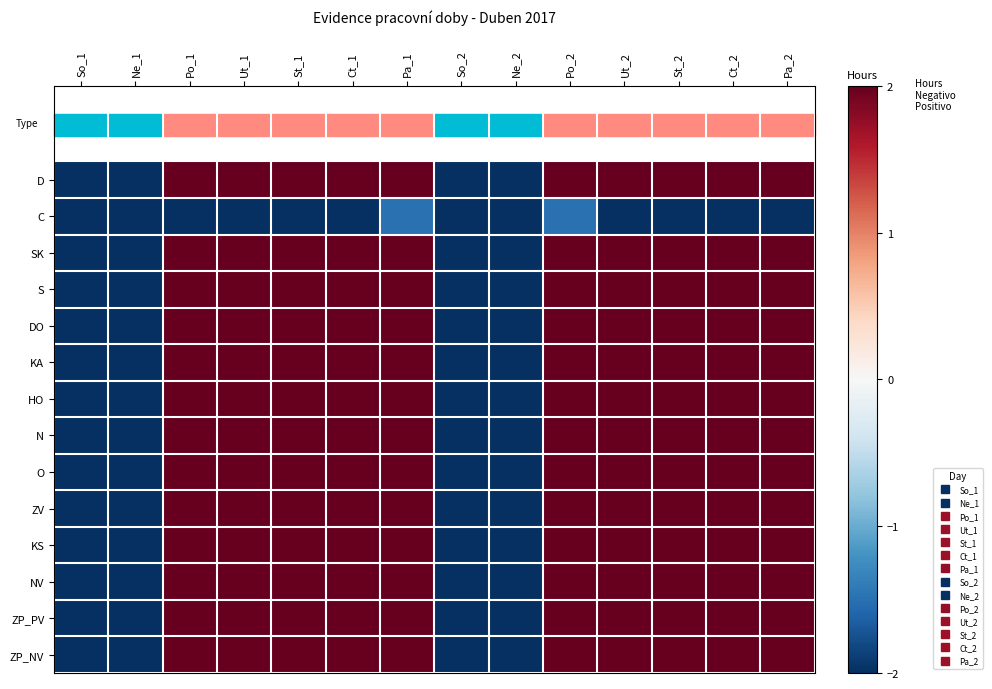

How many categories are shown in the chart?

14